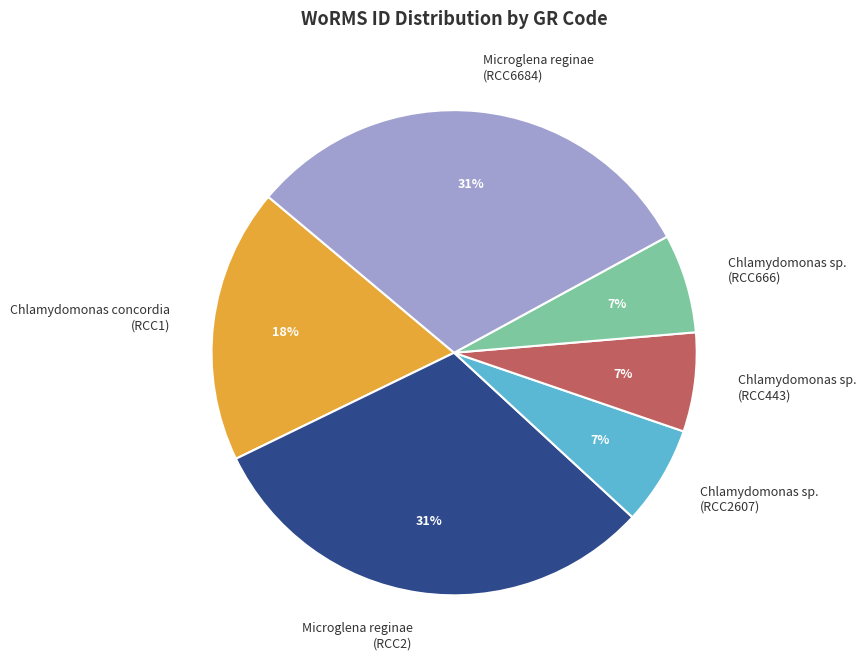

Do Chlamydomonas sp. (RCC666) and Chlamydomonas sp. (RCC443) together represent more than half of the pie?

No